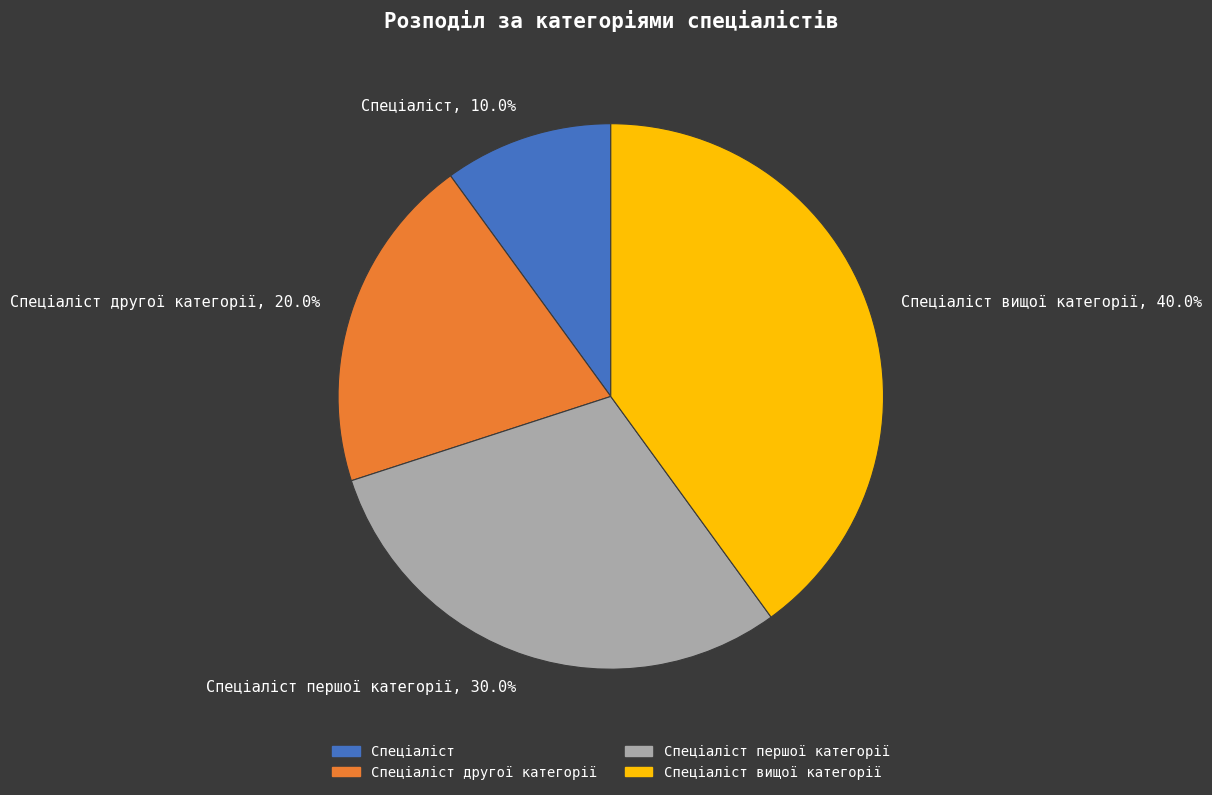

Which slice is the largest?

Спеціаліст вищої категорії, 40.0%